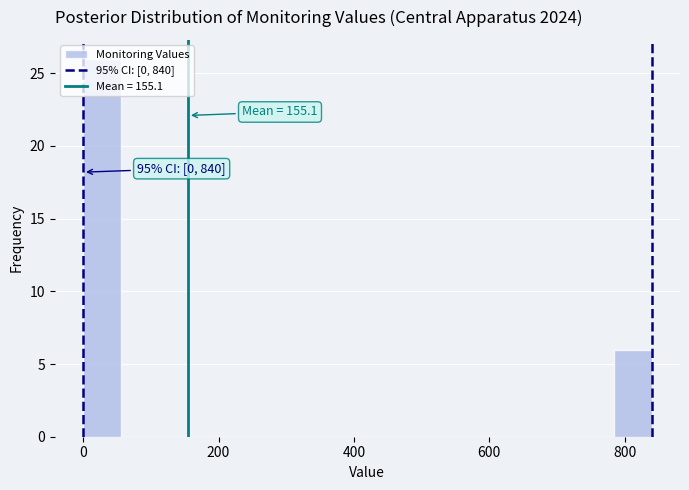

Read against the x-axis, roughly where is the centre of the tallest bar?

20